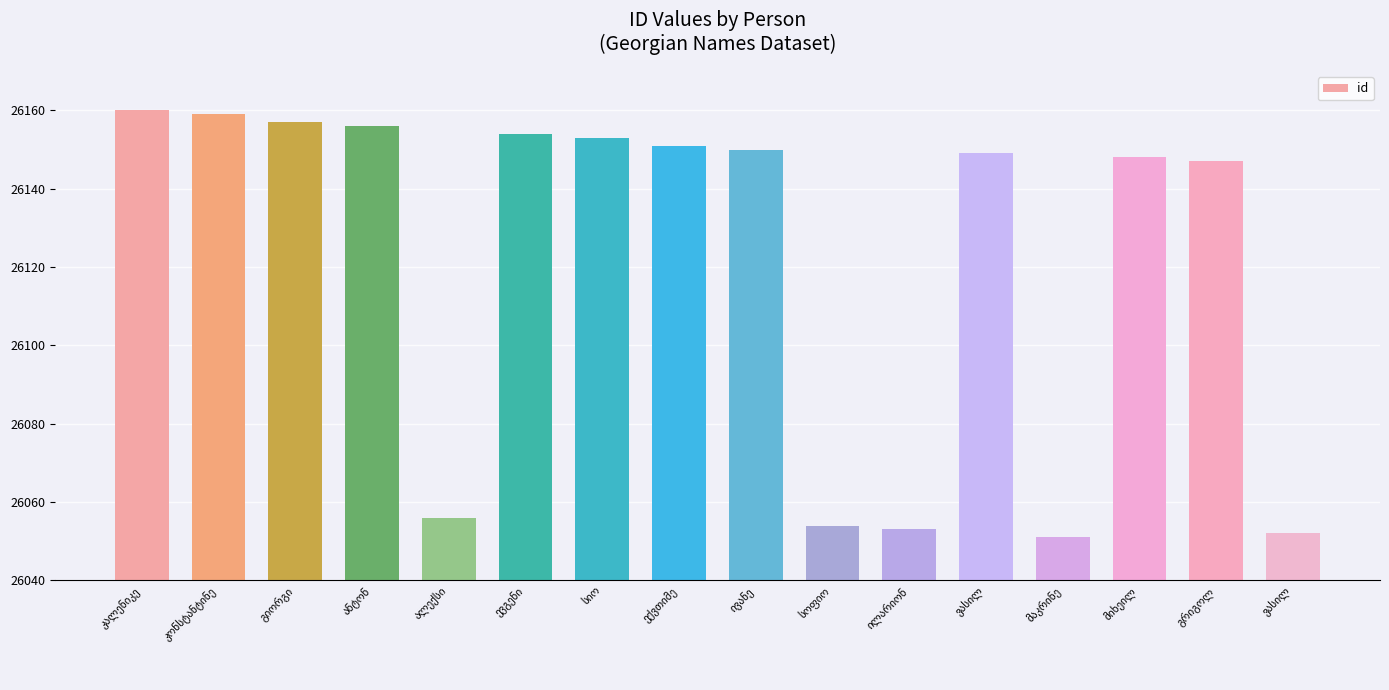

Count the number of categories in the chart.

16